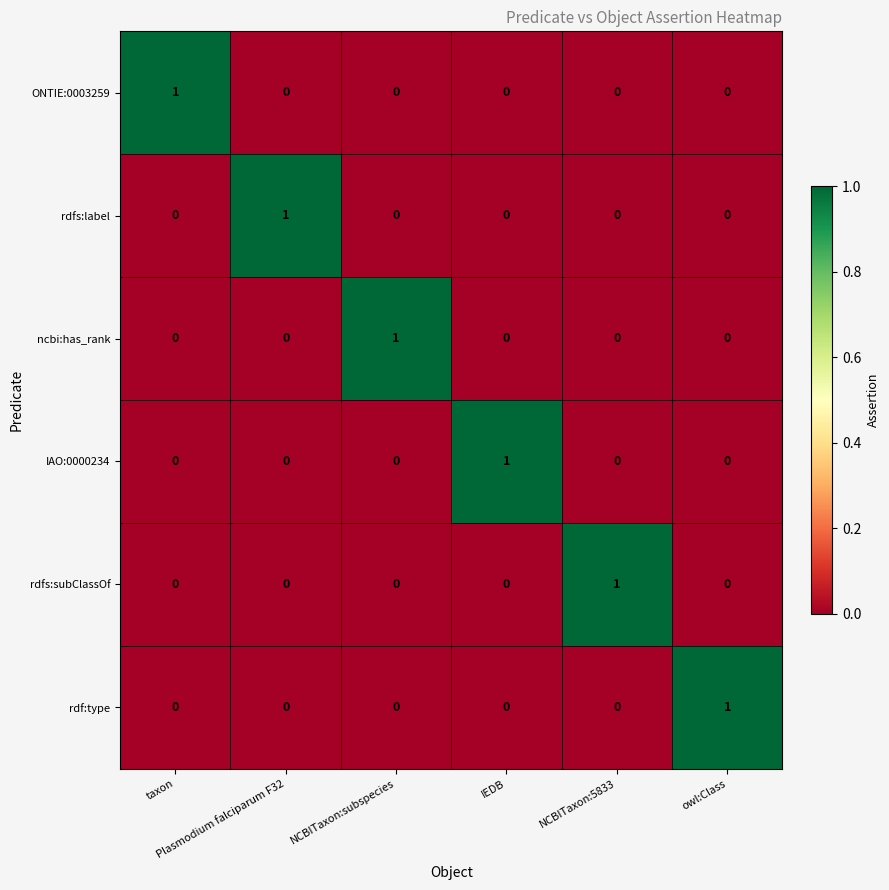

At how many categories does at least one series exceed 0?

6